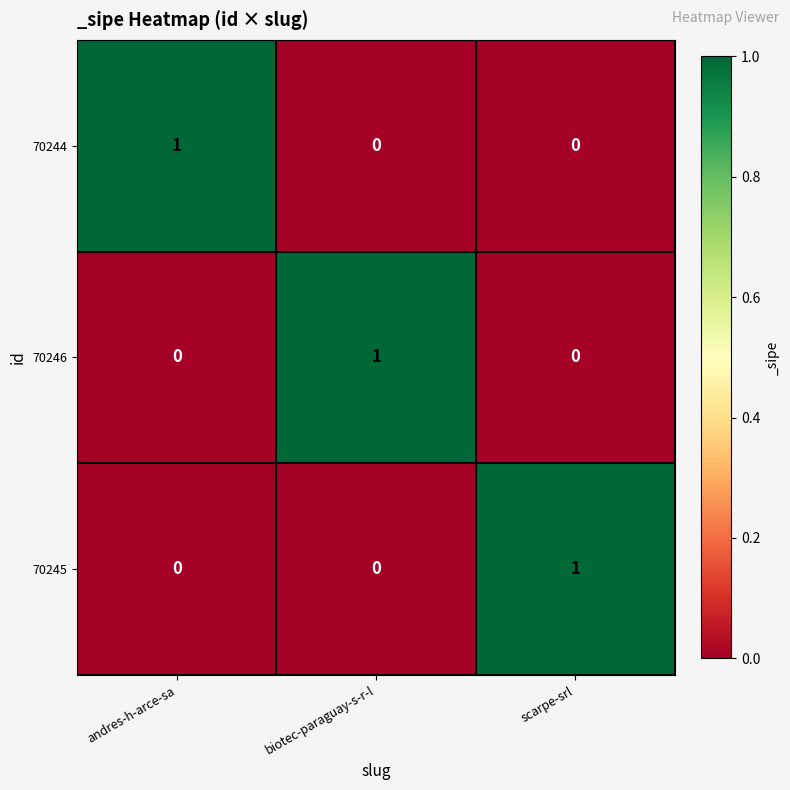

The 70244 series shows 1 at andres-h-arce-sa. True or false?

True